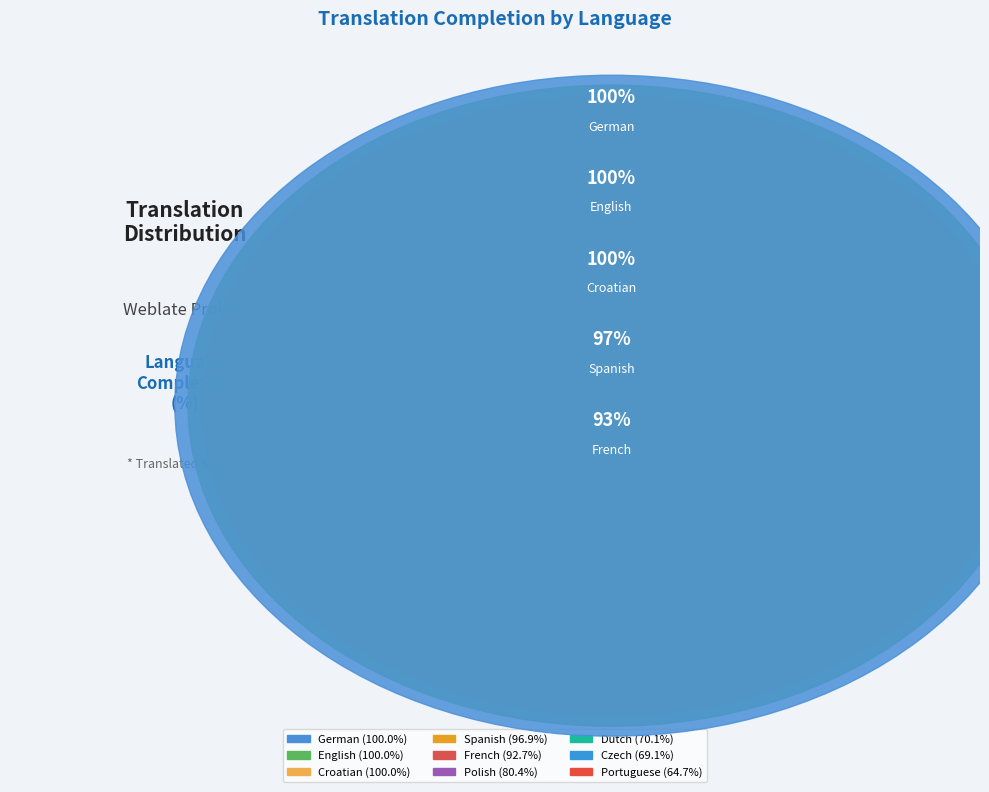

To the nearest percent, what portion does Dutch represent?

9%